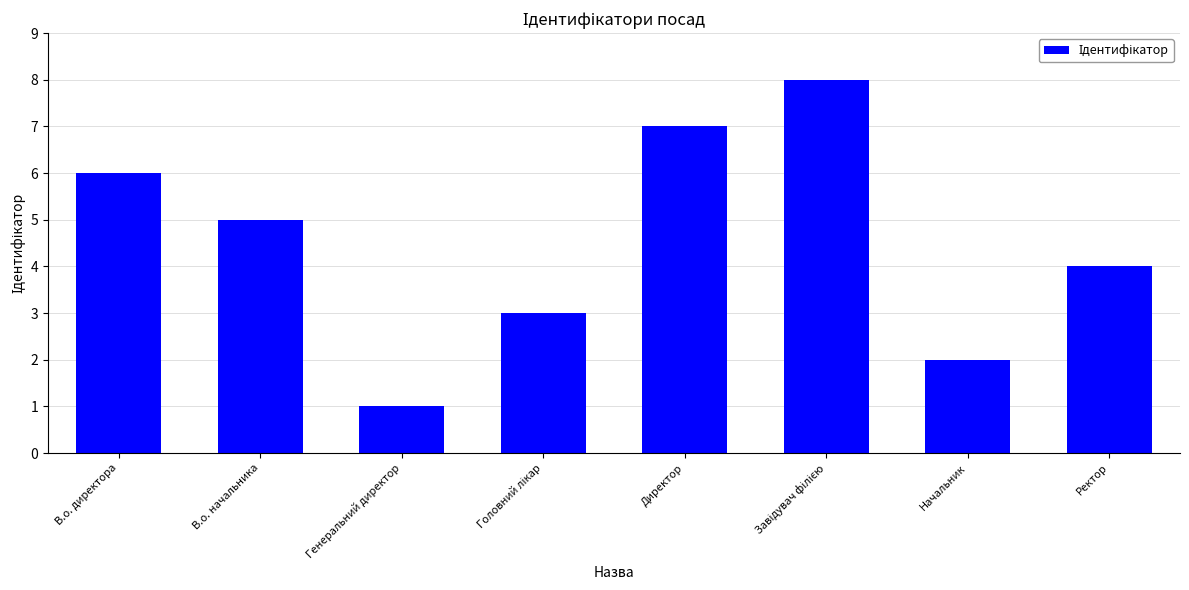

Is it true that the value at Ректор is 4?

True